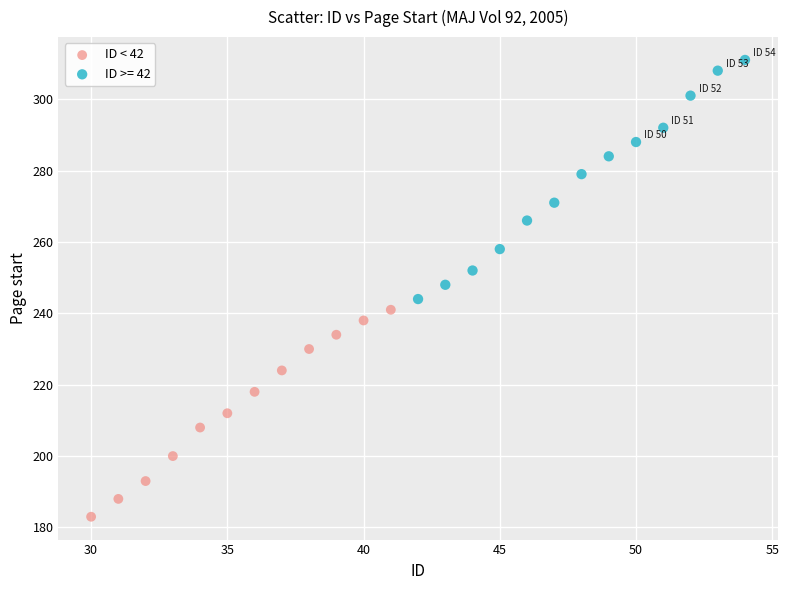

Which series has the largest Y range (max minus min)?

ID >= 42